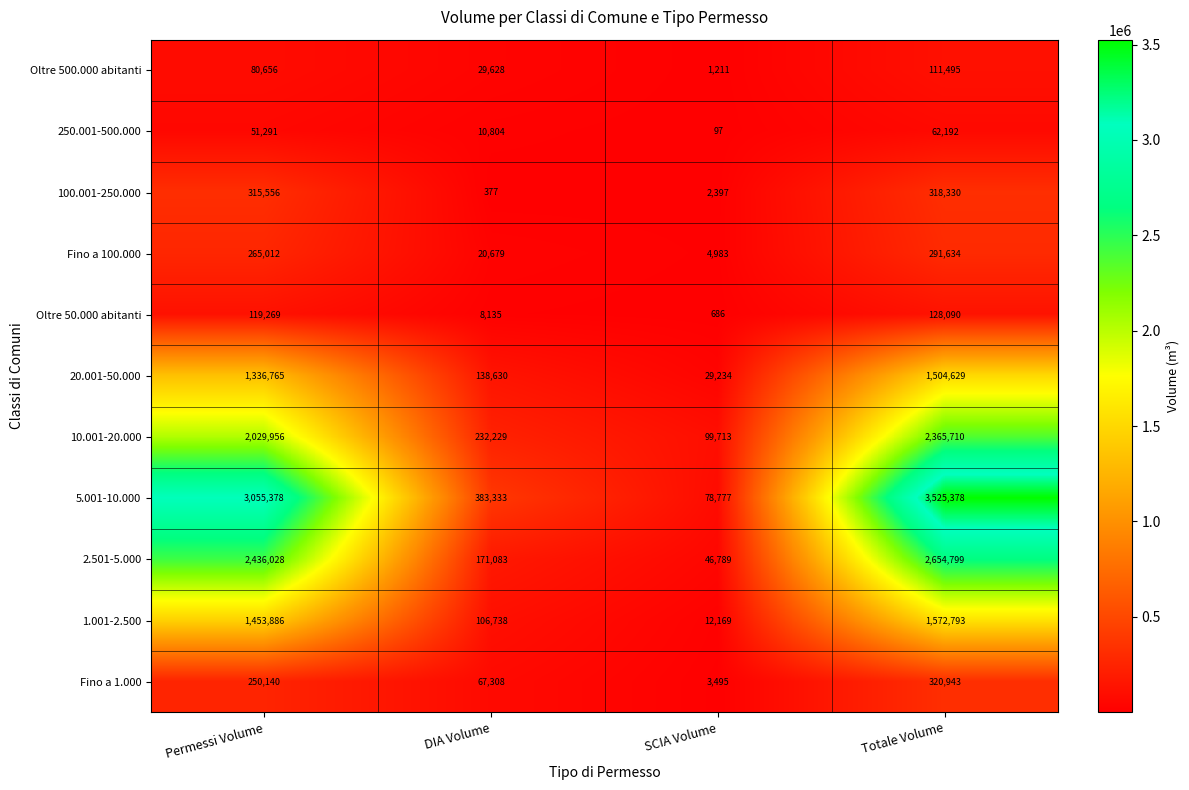

At how many categories does at least one series exceed 418461?

2